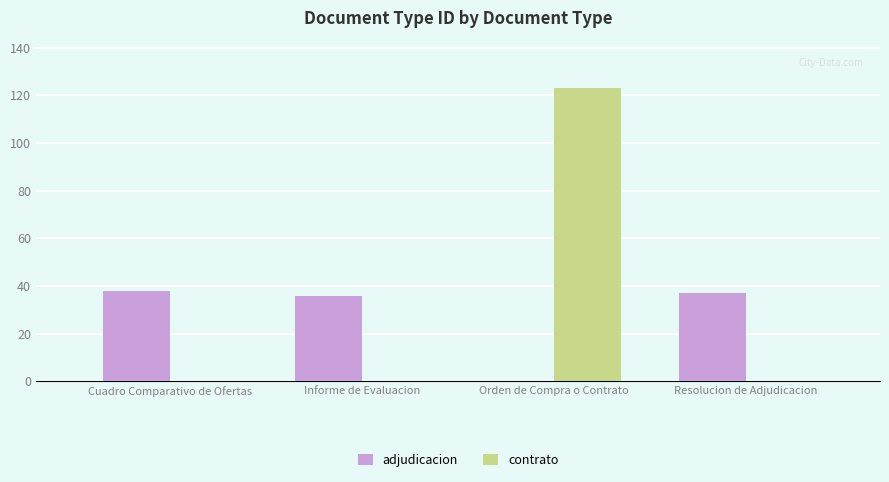

At which category is the sum across all series the highest?

Orden de Compra o Contrato